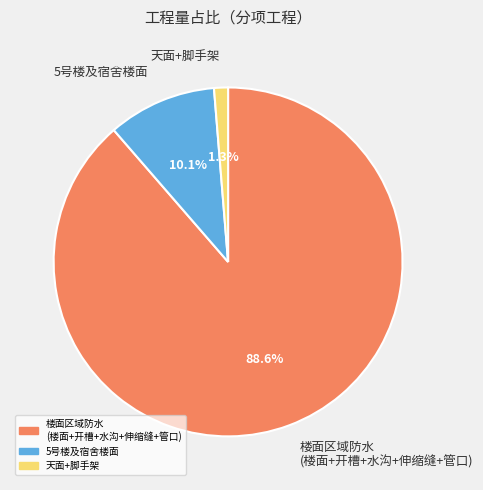

Which category has the biggest portion of the pie?

楼面区域防水 (楼面+开槽+水沟+伸缩缝+管口)